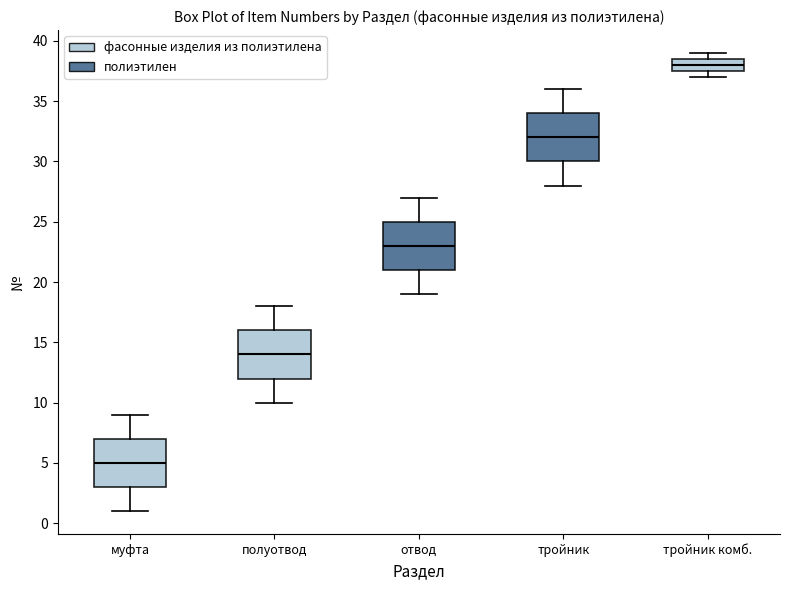

Reading left to right, read every box against the y-axis: the position of its median line, the range the box covers, and the ends of its whiskers. The values are not printed on the chart, so give them approximately, as read against the axis.

муфта: median 5.0, box 3.0 to 7.0, whiskers 1.0 to 9.0
полуотвод: median 14.0, box 12.0 to 16.0, whiskers 10.0 to 18.0
отвод: median 23.0, box 21.0 to 25.0, whiskers 19.0 to 27.0
тройник: median 32.0, box 30.0 to 34.0, whiskers 28.0 to 36.0
тройник комб.: median 38.0, box 37.5 to 38.5, whiskers 37.0 to 39.0